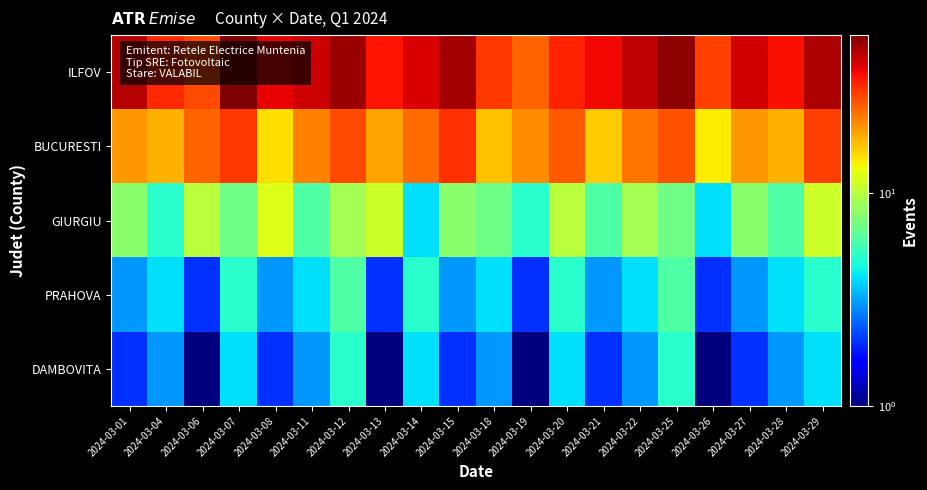

Which series has the widest spread of values?

ILFOV